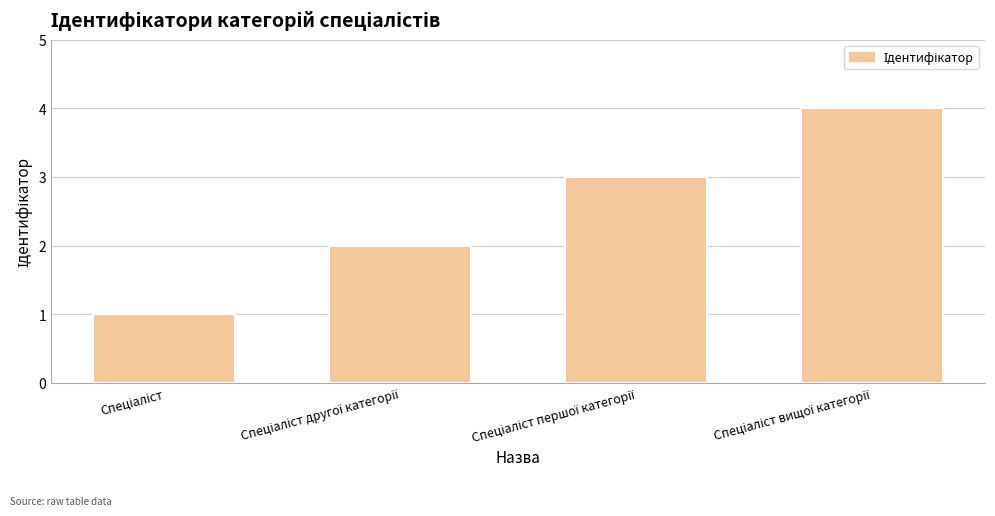

What is the sum of all values?

10